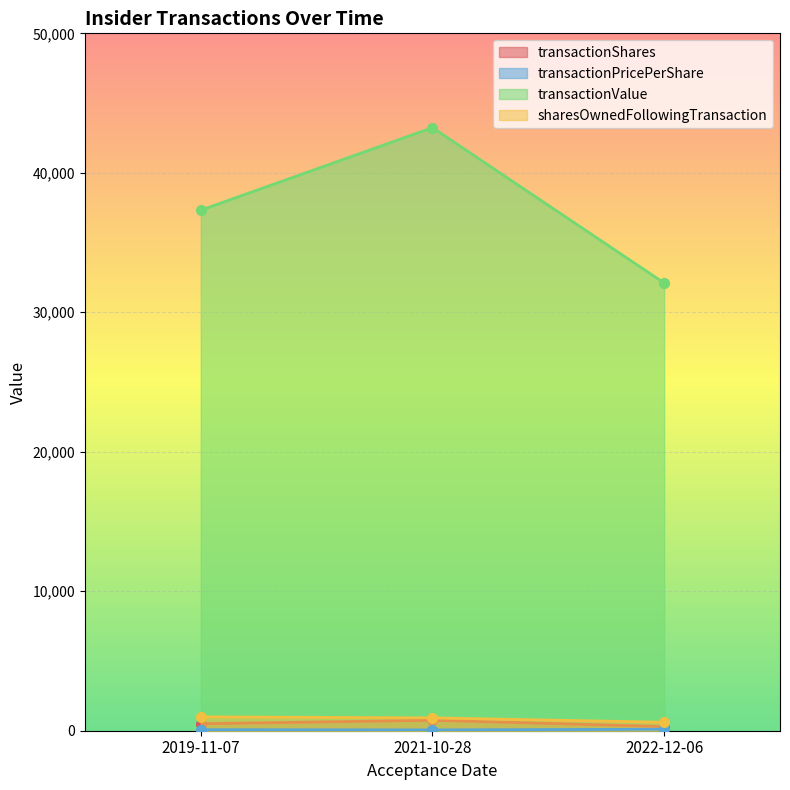

Which series has the widest spread of values?

transactionValue